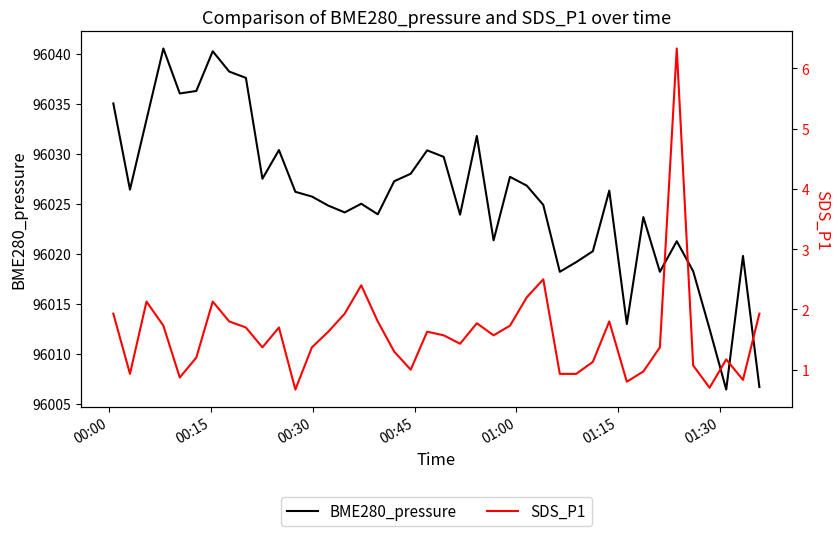

At 00:00, list the series in order from largest to smallest.

BME280_pressure, SDS_P1